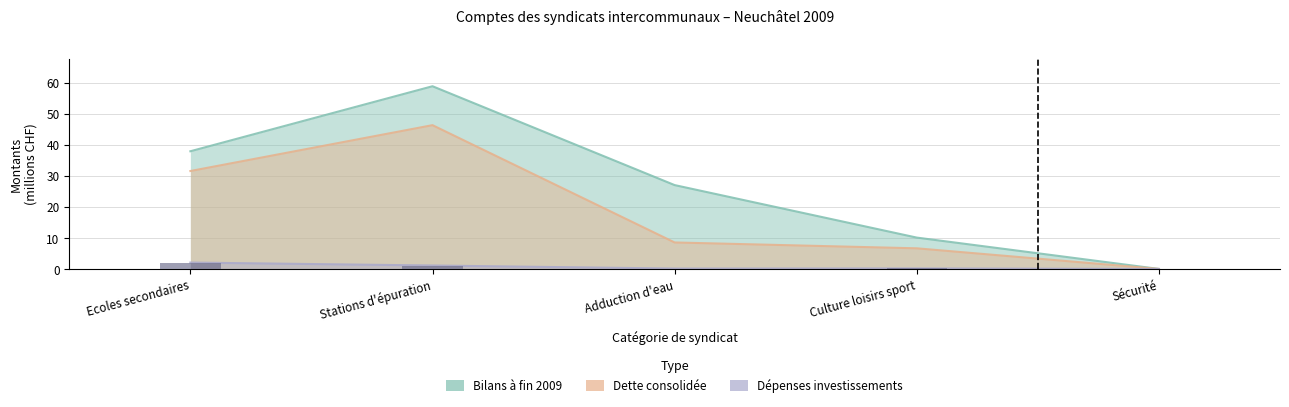

What are all the series names shown in the legend?

Bilans à fin 2009, Dette consolidée, Dépenses investissements